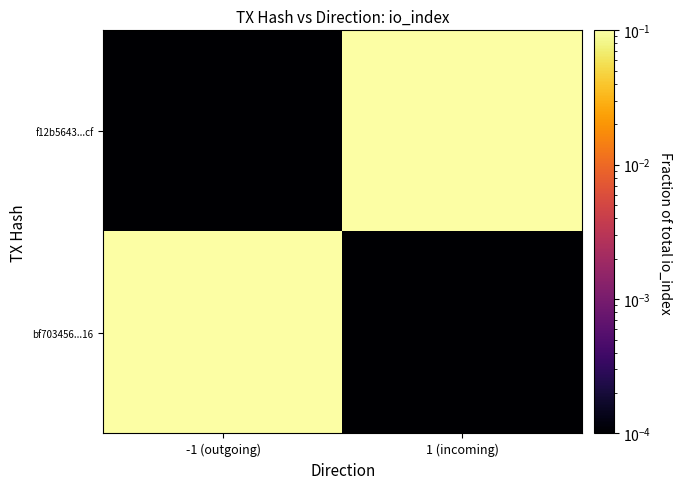

At which category does the chart reach its minimum across all series?

1 (incoming)